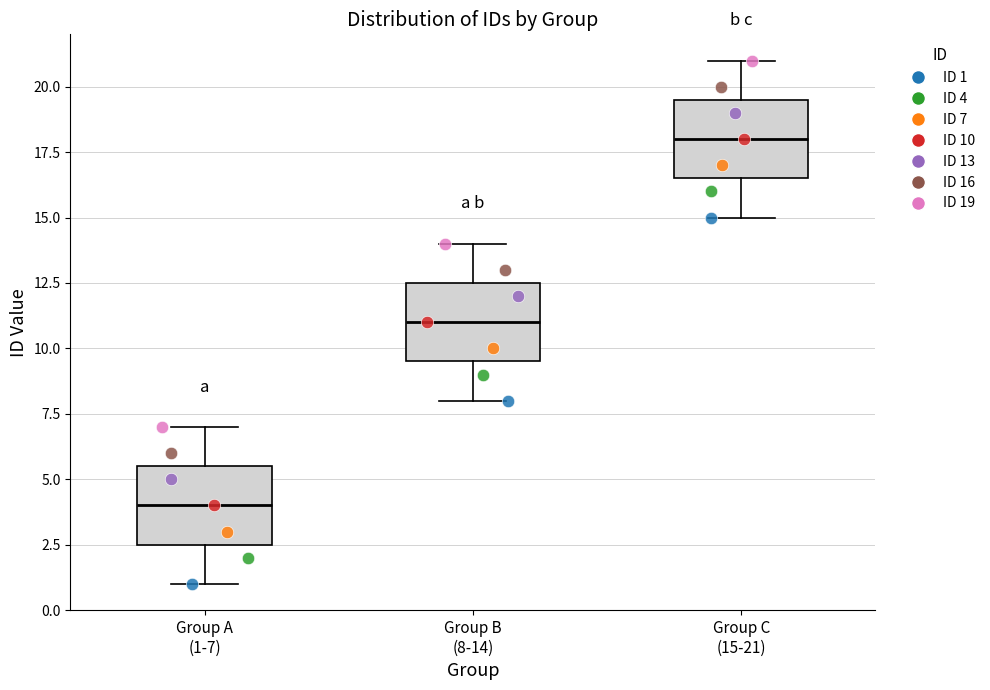

Where is the upper edge of the box for Group C (15-21) on the y-axis? The values are not printed on the chart, so give them approximately, as read against the axis.

19.5